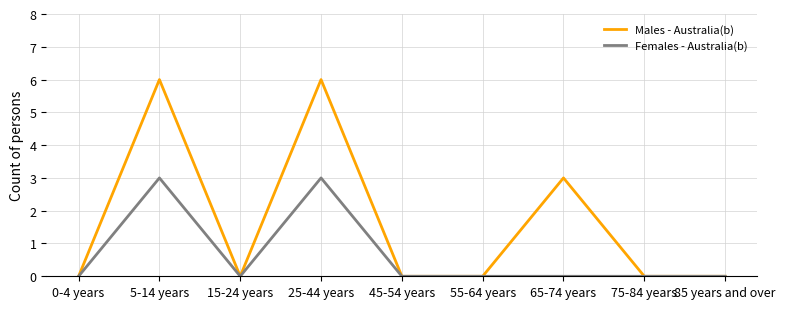

Reading left to right, list all the values displayed in this chart.

Males - Australia(b): 0-4 years=0	5-14 years=6	15-24 years=0	25-44 years=6	45-54 years=0	55-64 years=0	65-74 years=3	75-84 years=0	85 years and over=0
Females - Australia(b): 0-4 years=0	5-14 years=3	15-24 years=0	25-44 years=3	45-54 years=0	55-64 years=0	65-74 years=0	75-84 years=0	85 years and over=0